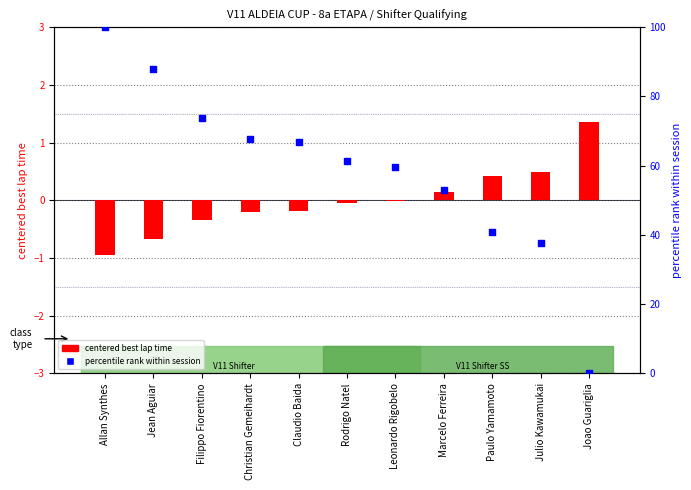

What is the total value across all series at Jean Aguiar?

87.2